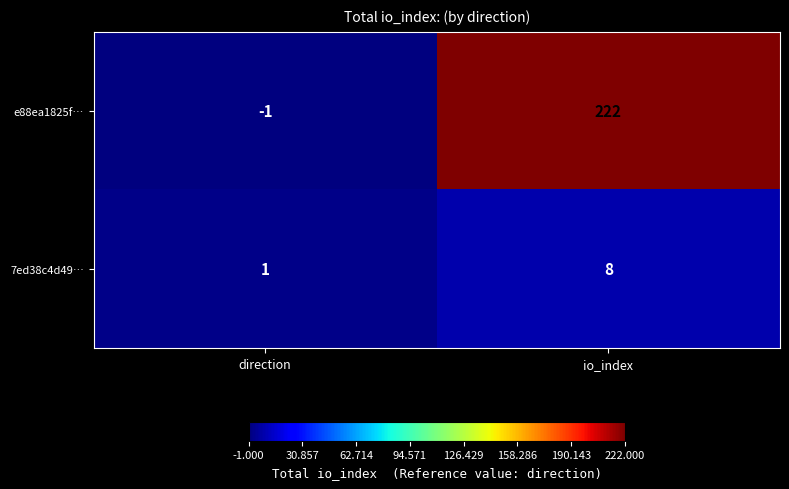

List the series in order of their overall mean, lowest first.

7ed38c4d49…, e88ea1825f…